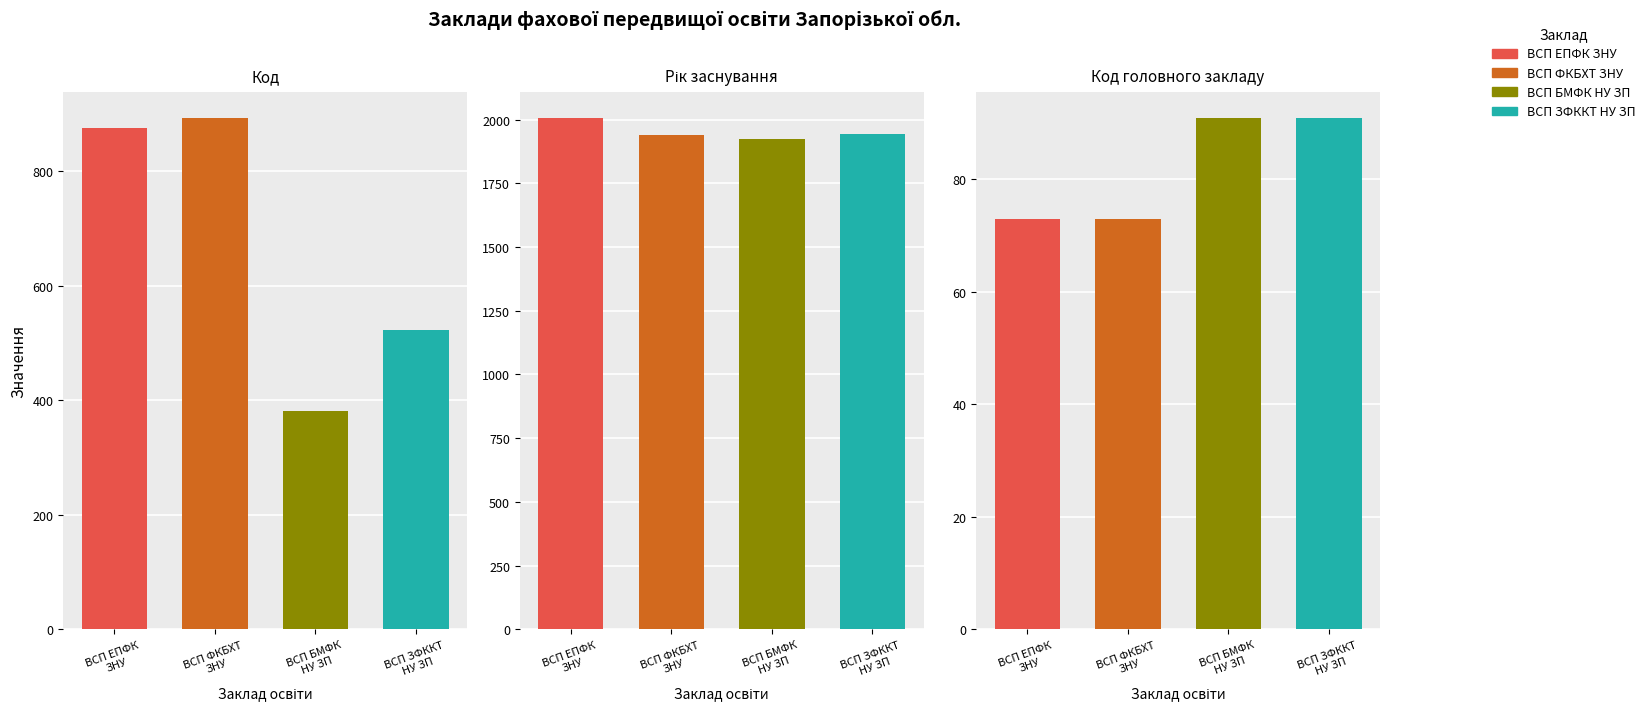

True or false: Рік заснування has a value of 2008 at ВСП ЕПФК
ЗНУ.

True